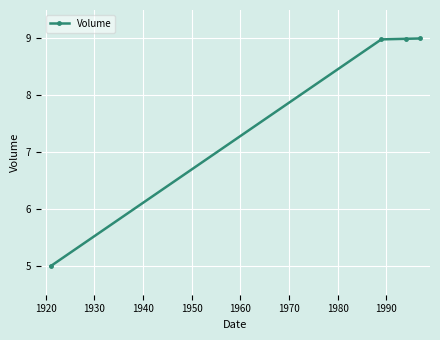

What is the difference between the second highest and minimum values?

4.0